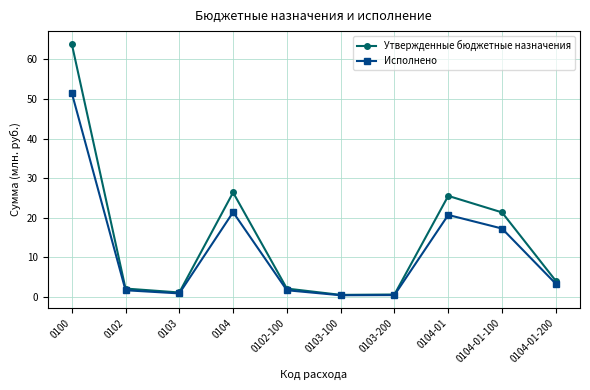

What is the maximum value for Исполнено?

51.6